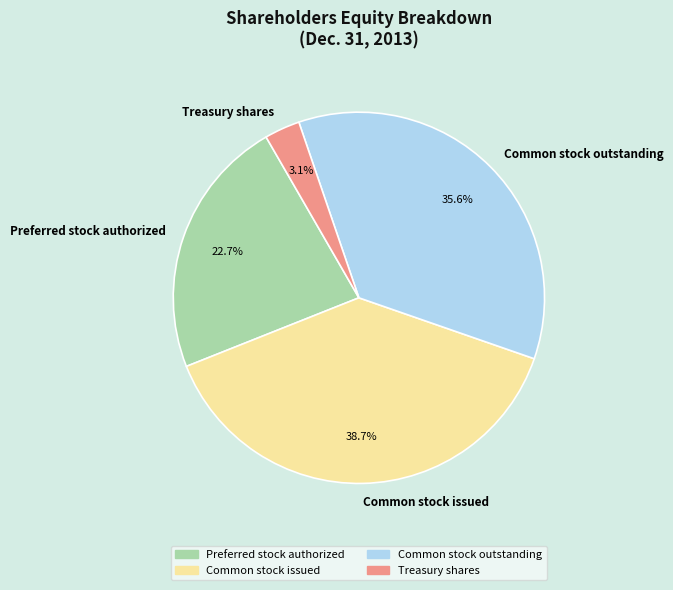

Which has a higher value, Common stock issued or Common stock outstanding?

Common stock issued